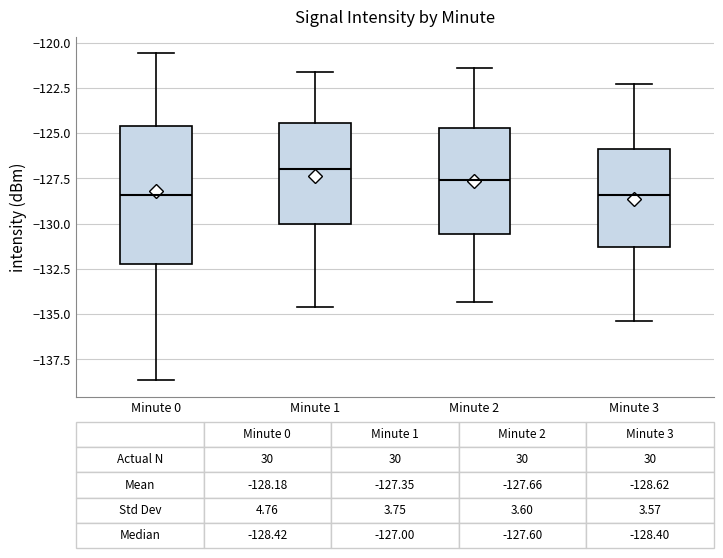

Which box is the tallest, from its lower edge to its upper edge?

Minute 0